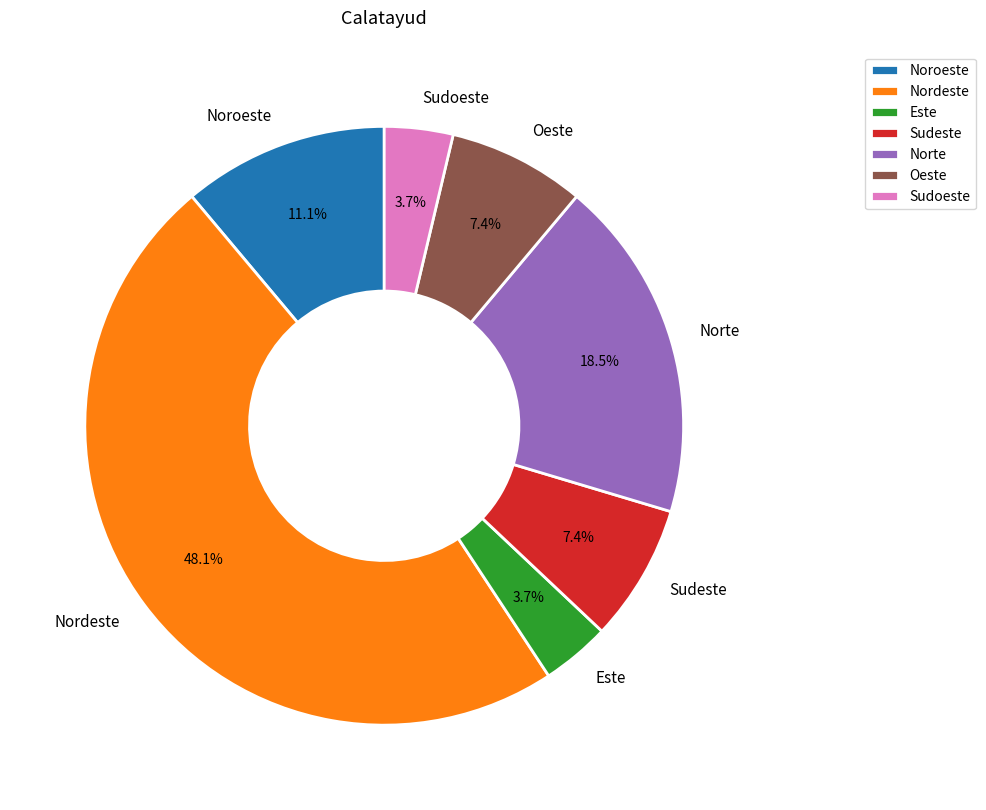

Is it true that Noroeste is 25% of the pie?

False